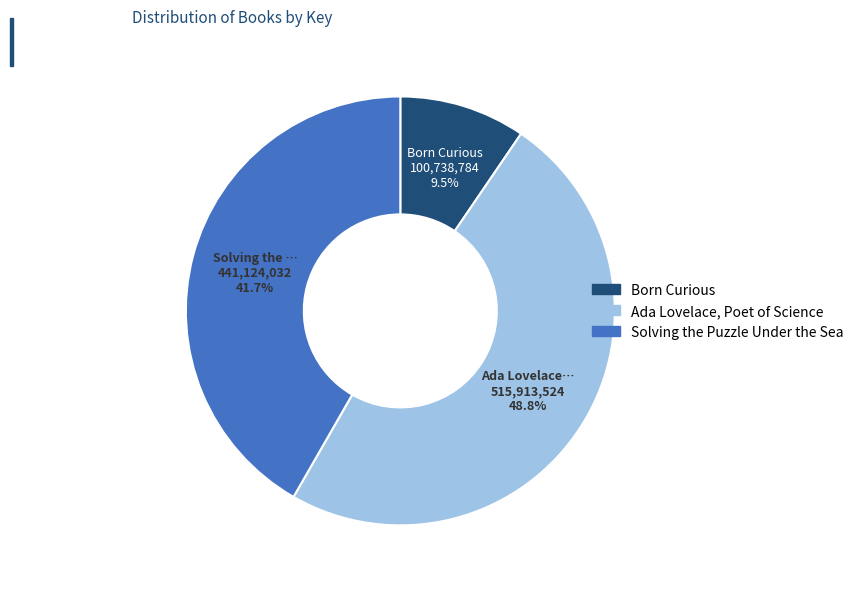

Combined, do Ada Lovelace, Poet of Science and Solving the Puzzle Under the Sea account for over 50%?

Yes